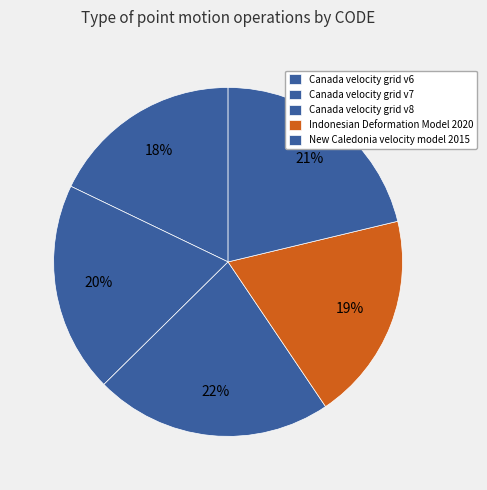

To the nearest percent, what portion does Indonesian Deformation Model 2020 represent?

19%